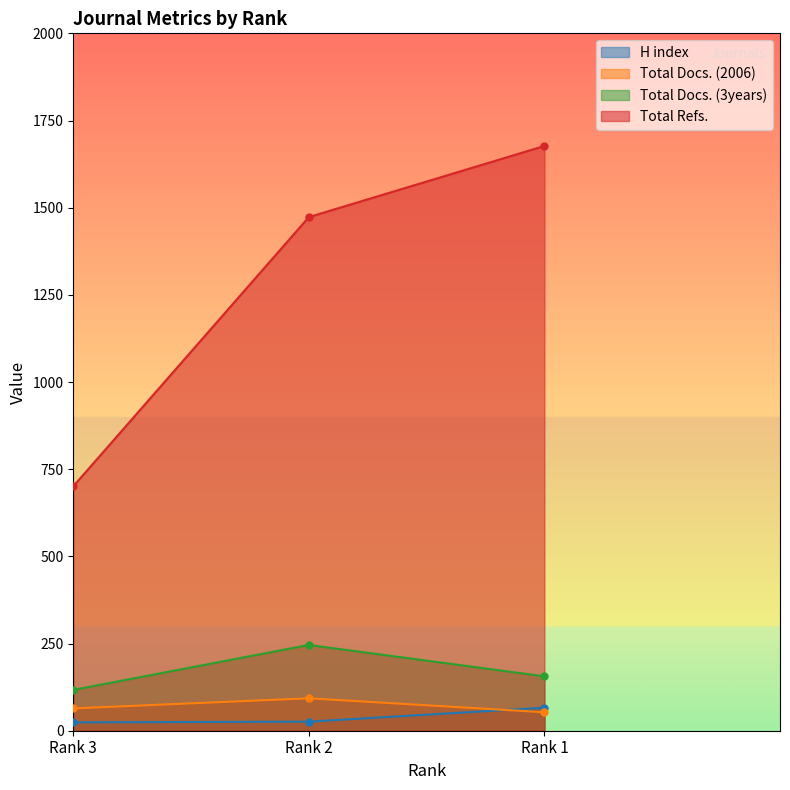

How many values in the Total Docs. (2006) series are below 64?

1